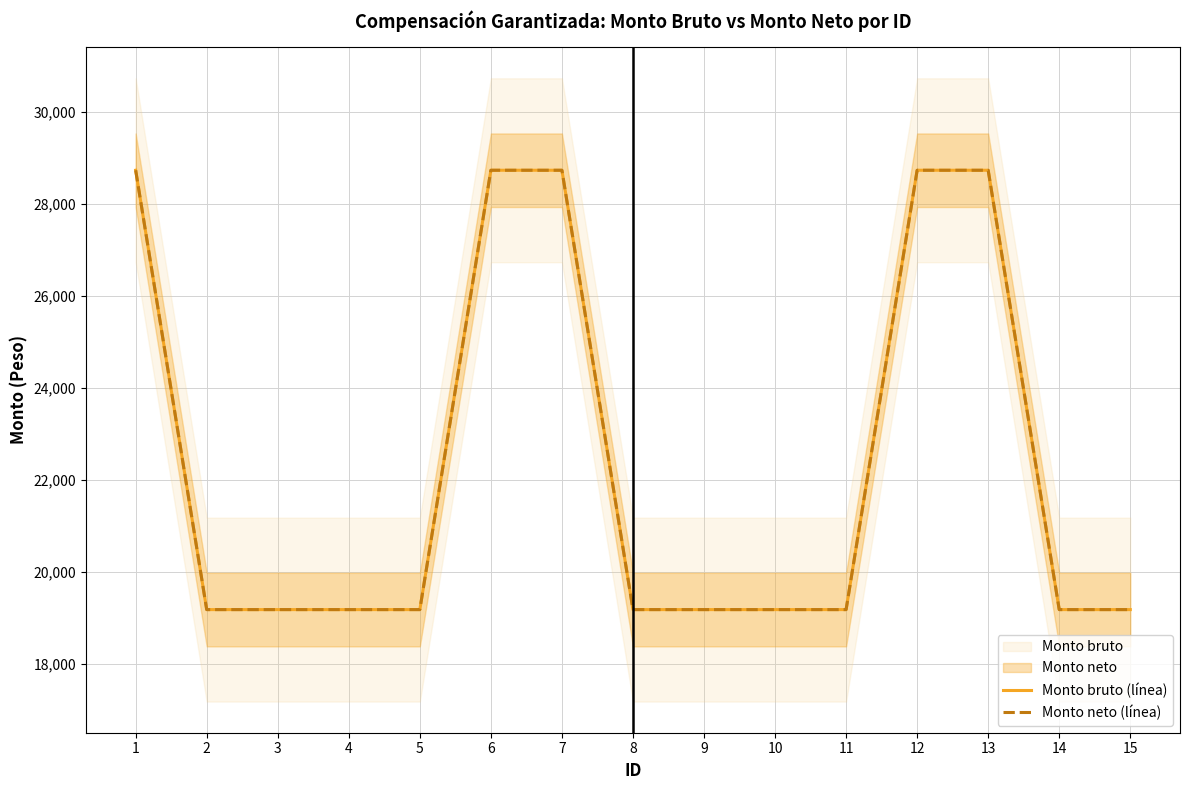

Reading right to left, transcribe all the data shown in this chart.

Monto bruto (línea): 19175	19175	28731	28731	19175	19175	19175	19175	28731	28731	19175	19175	19175	19175	28731
Monto neto (línea): 19175	19175	28731	28731	19175	19175	19175	19175	28731	28731	19175	19175	19175	19175	28731